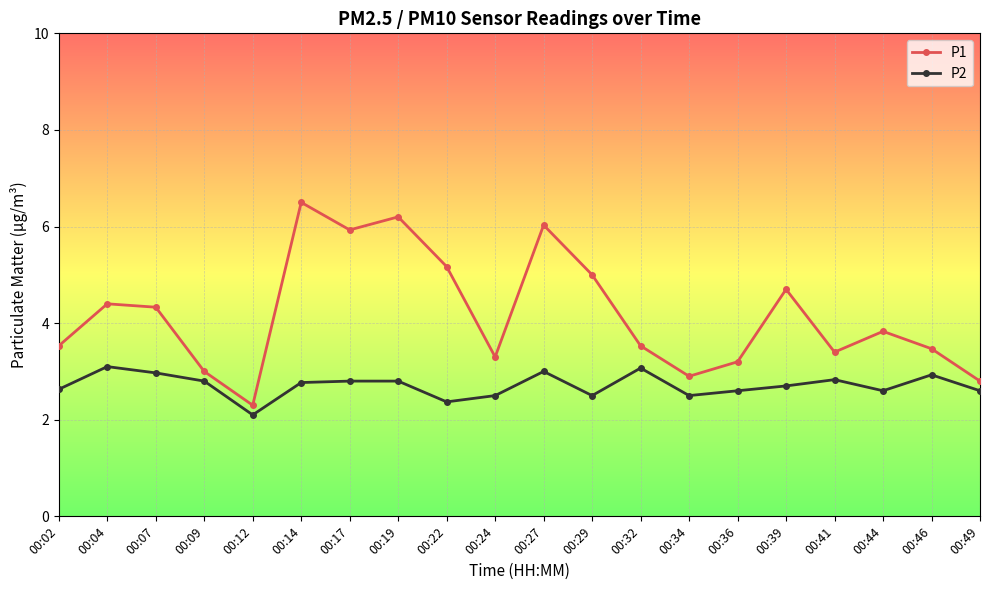

How many series are shown in this chart?

2